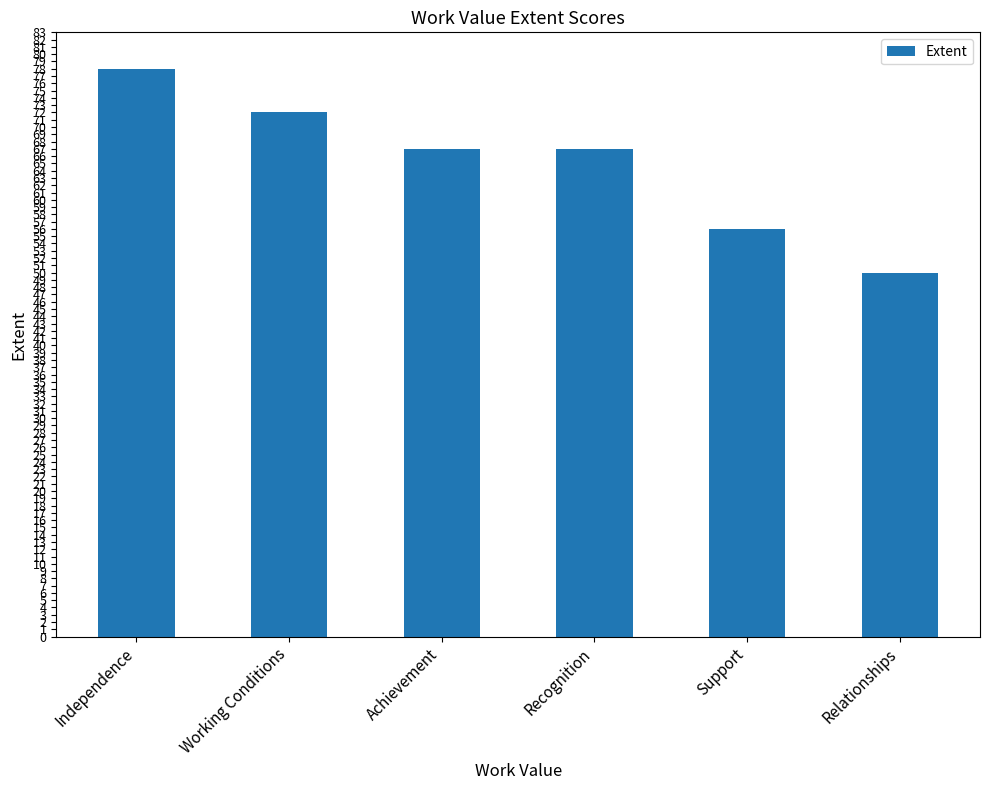

Is it true that the value at Working Conditions is 72?

True